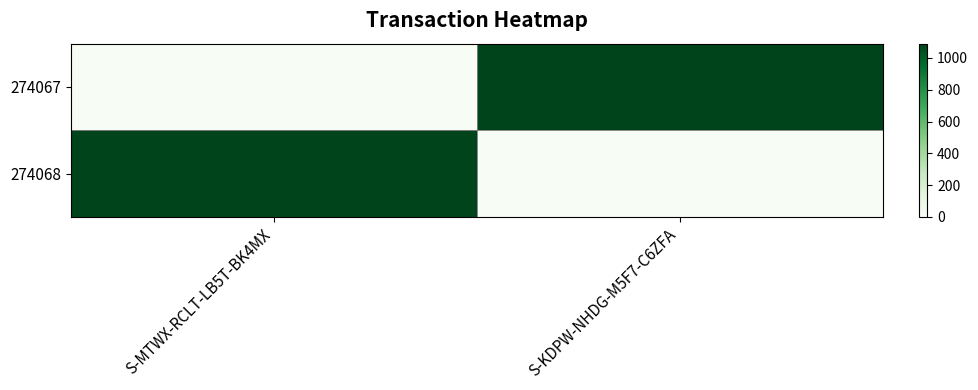

At which category is the sum across all series the highest?

S-KDPW-NHDG-M5F7-C6ZFA